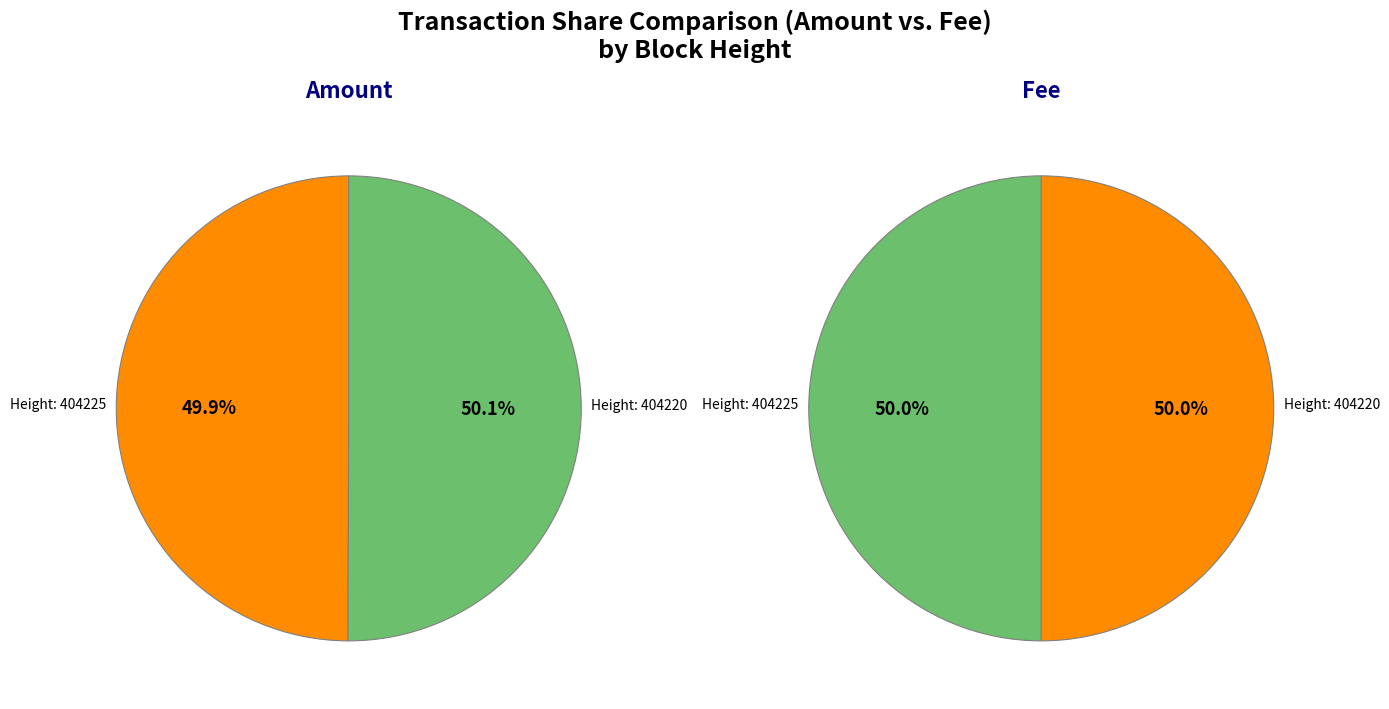

Rank the categories by value from highest to lowest.

404220, 404225